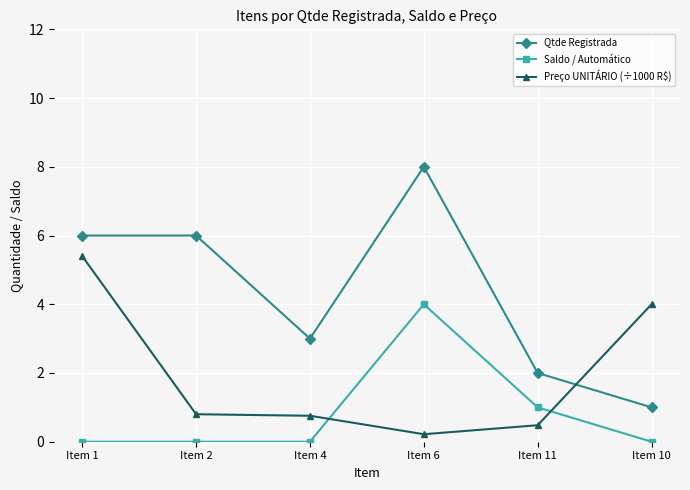

Reading left to right, list all the values displayed in this chart.

Qtde Registrada: 6.0	6.0	3.0	8.0	2.0	1.0
Saldo / Automático: 0.0	0.0	0.0	4.0	1.0	0.0
Preço UNITÁRIO (÷1000 R$): 5.4	0.8	0.8	0.2	0.5	4.0